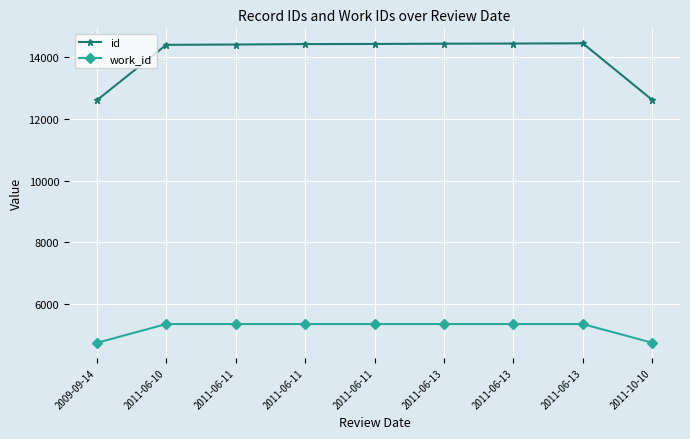

Does the chart have visible grid lines?

Yes